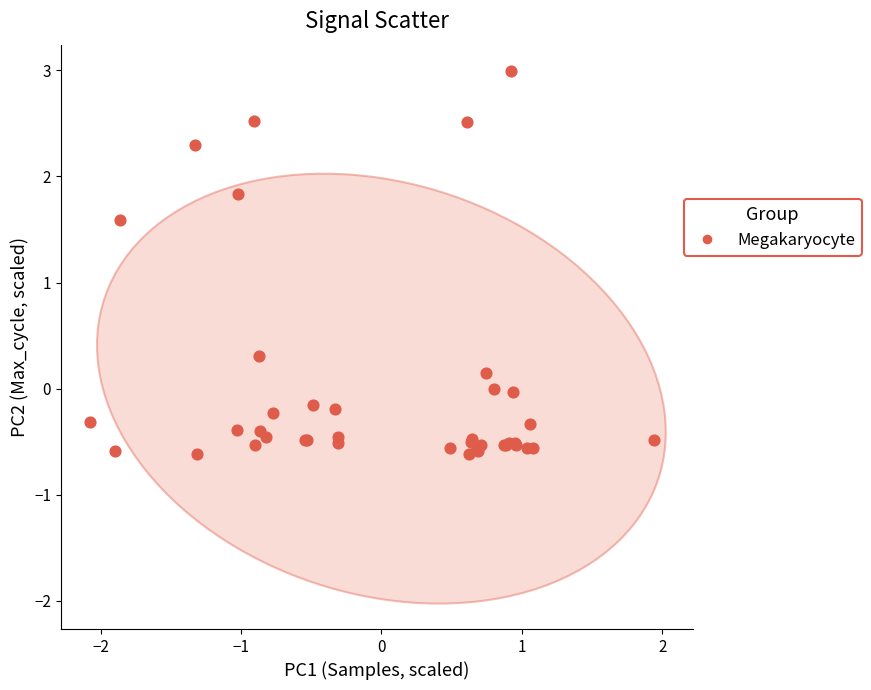

What Y value in the scatter plot is closest to 1?

1.6